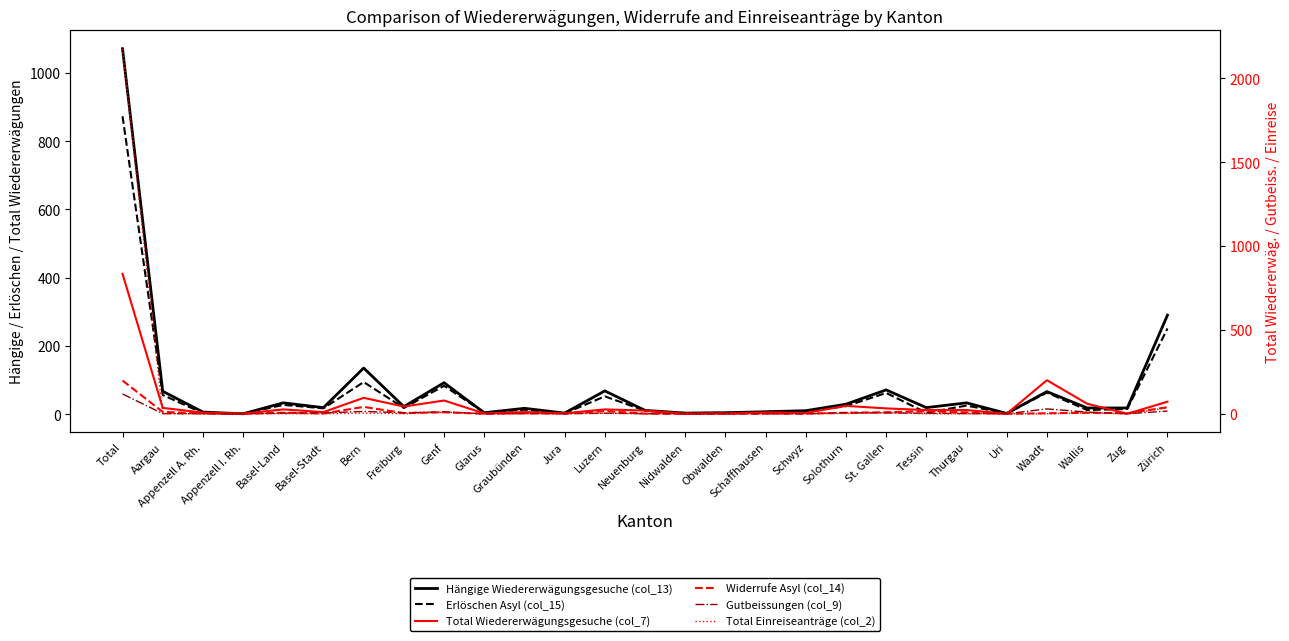

What is the total value across all series at Jura?

13